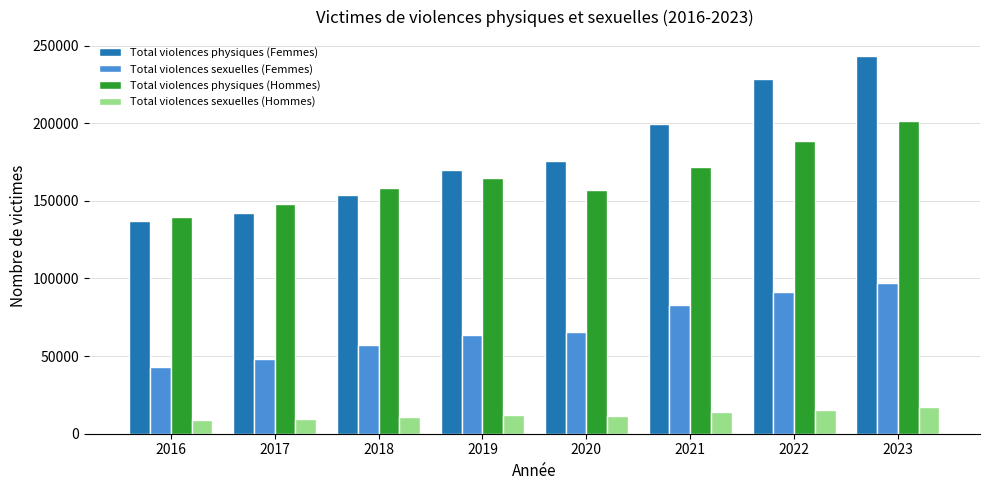

List the labels in order of Total violences physiques (Femmes) value, smallest first.

2016, 2017, 2018, 2019, 2020, 2021, 2022, 2023